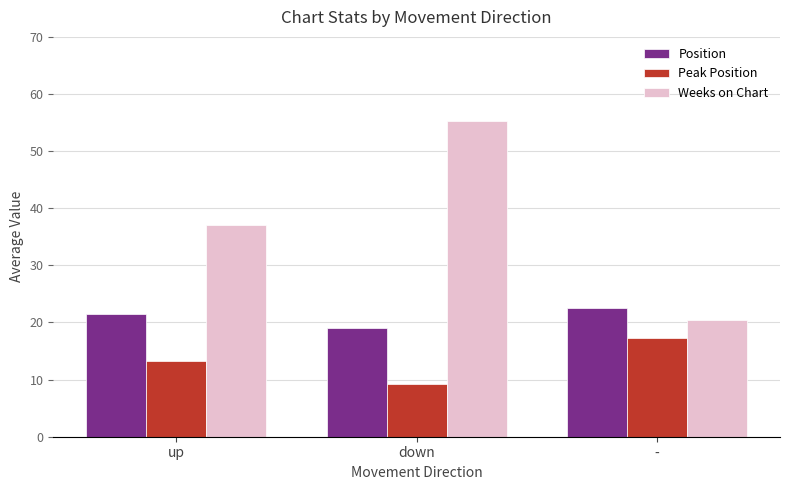

The Weeks on Chart series shows 35.6 at -. True or false?

False